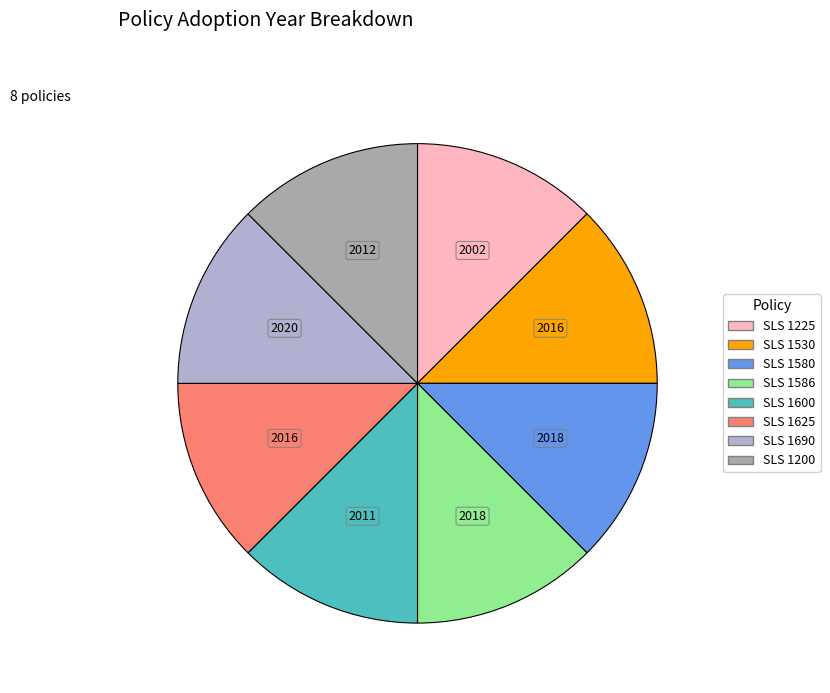

Is the sum of SLS 1530 and SLS 1586 greater than half?

No